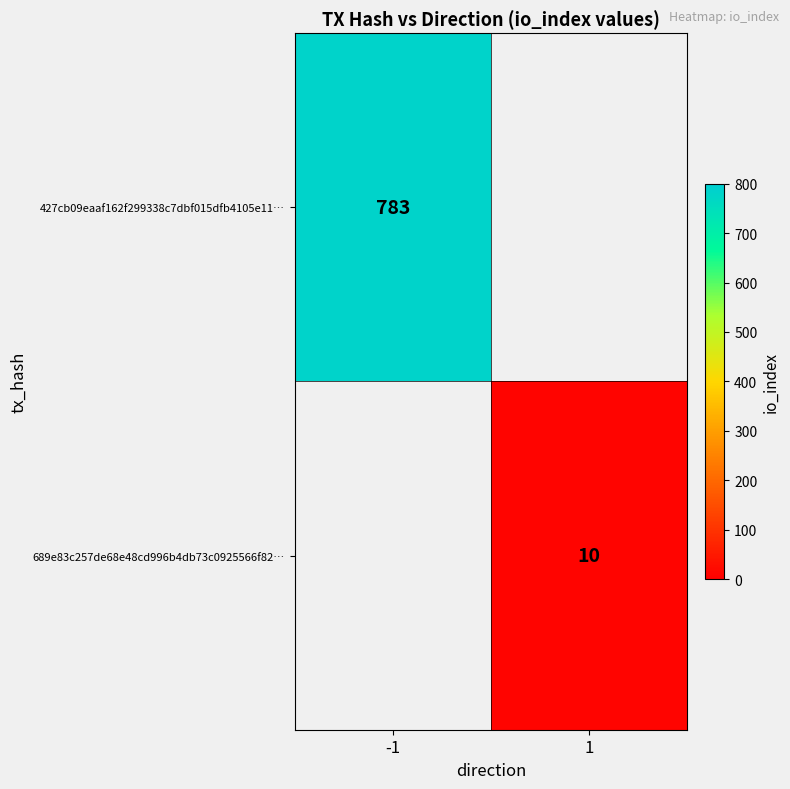

Is it true that 689e83c257de68e48cd996b4db73c0925566f82… equals 10 at 1?

True